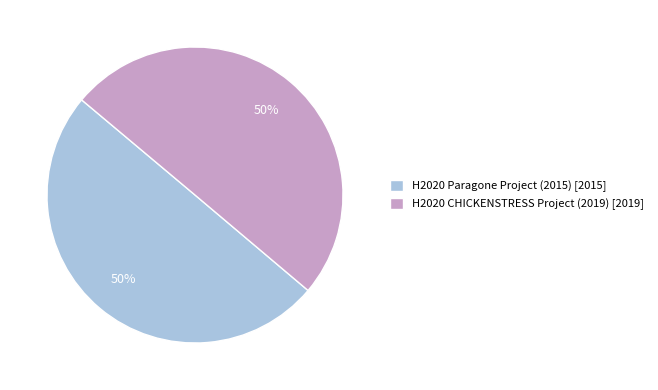

To the nearest percent, what is the average slice percentage?

50%